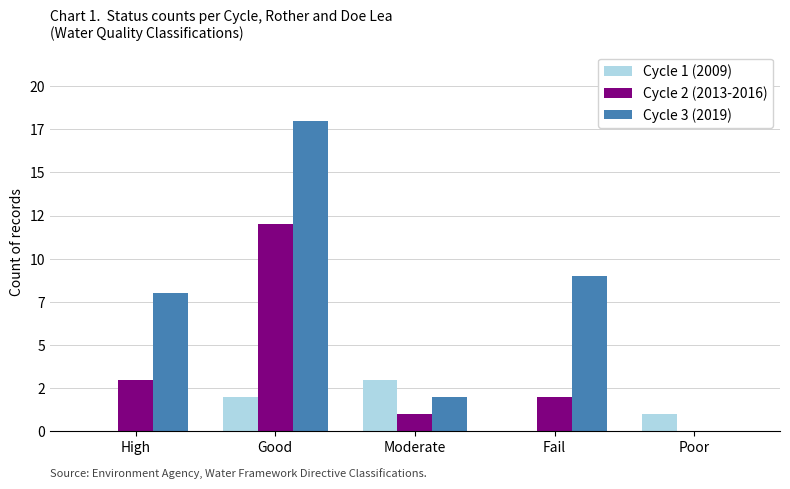

Which category has the lowest value in the Cycle 2 (2013-2016) series?

Poor